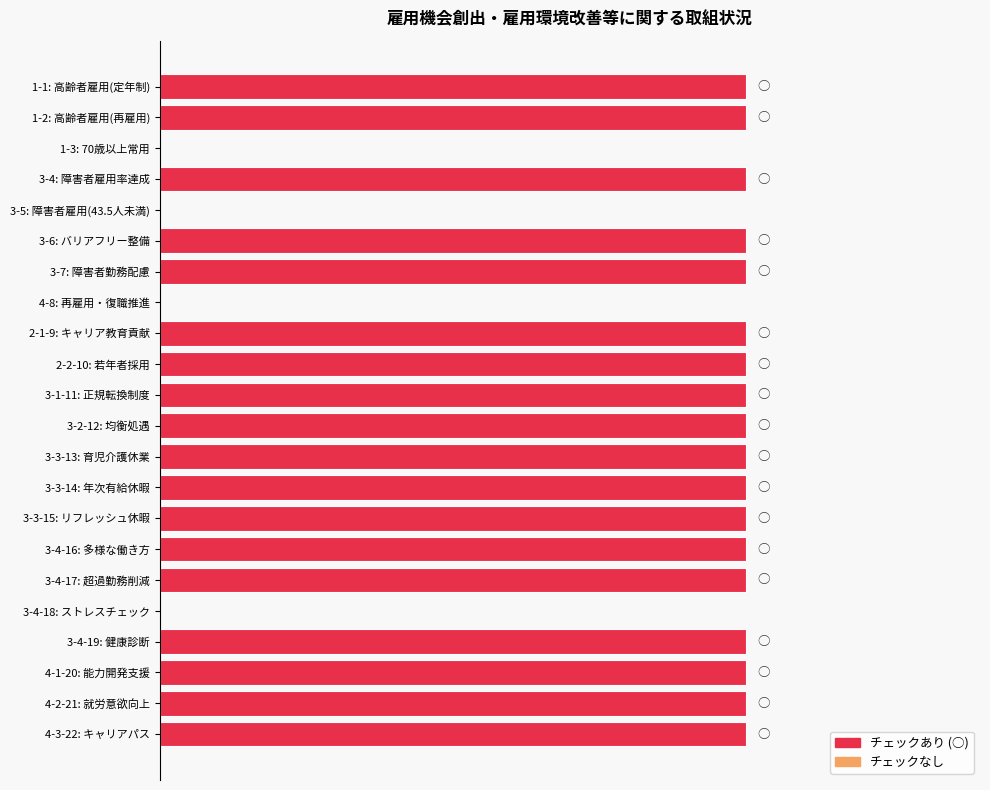

Are the bars grouped side by side (vs. stacked)?

No